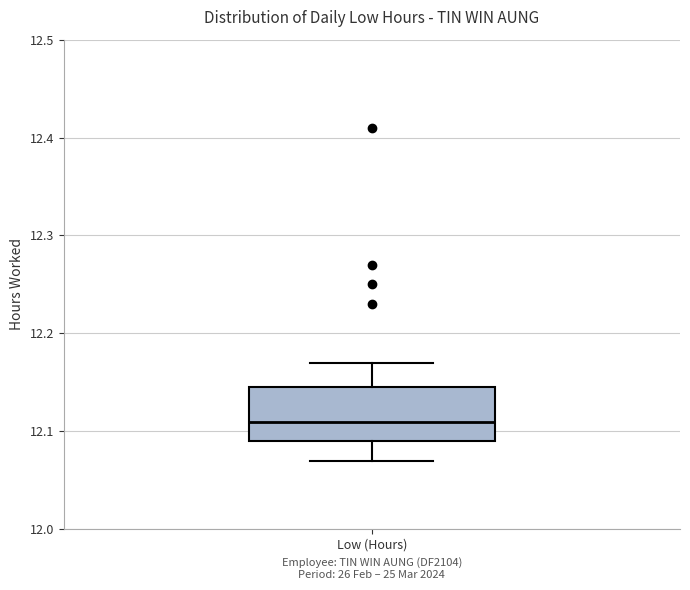

Where is the upper edge of the box for Low (Hours) on the y-axis? The values are not printed on the chart, so give them approximately, as read against the axis.

12.15